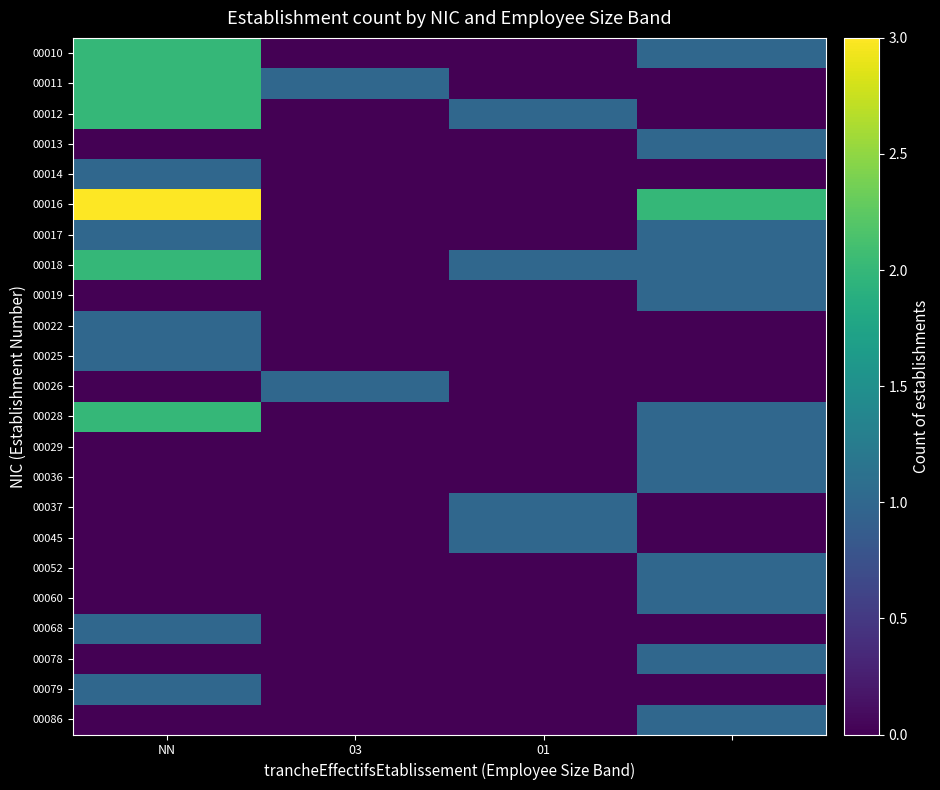

At which category does the chart reach its minimum across all series?

03